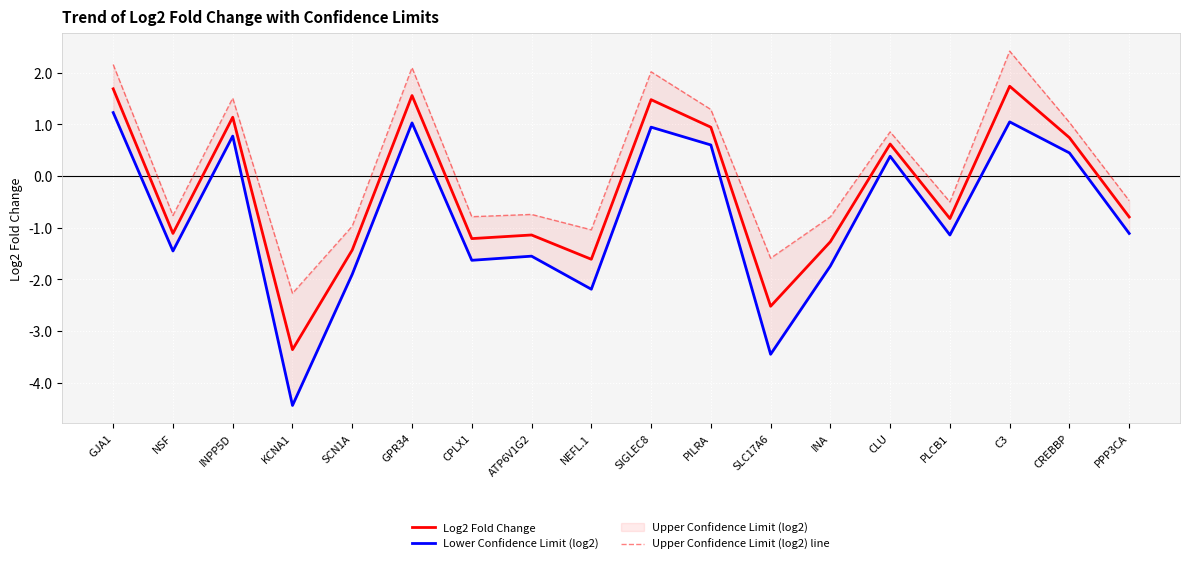

Between PPP3CA and GJA1, which is larger?

GJA1